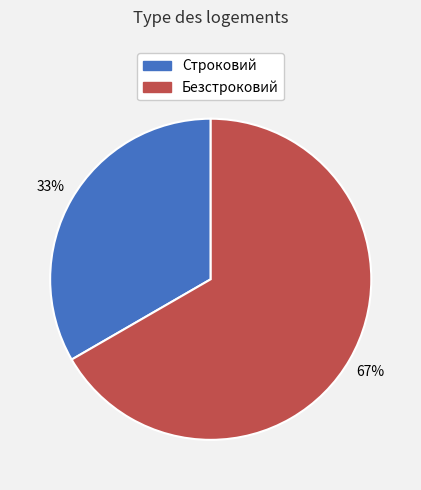

Is there any slice that represents more than half of the pie?

Yes